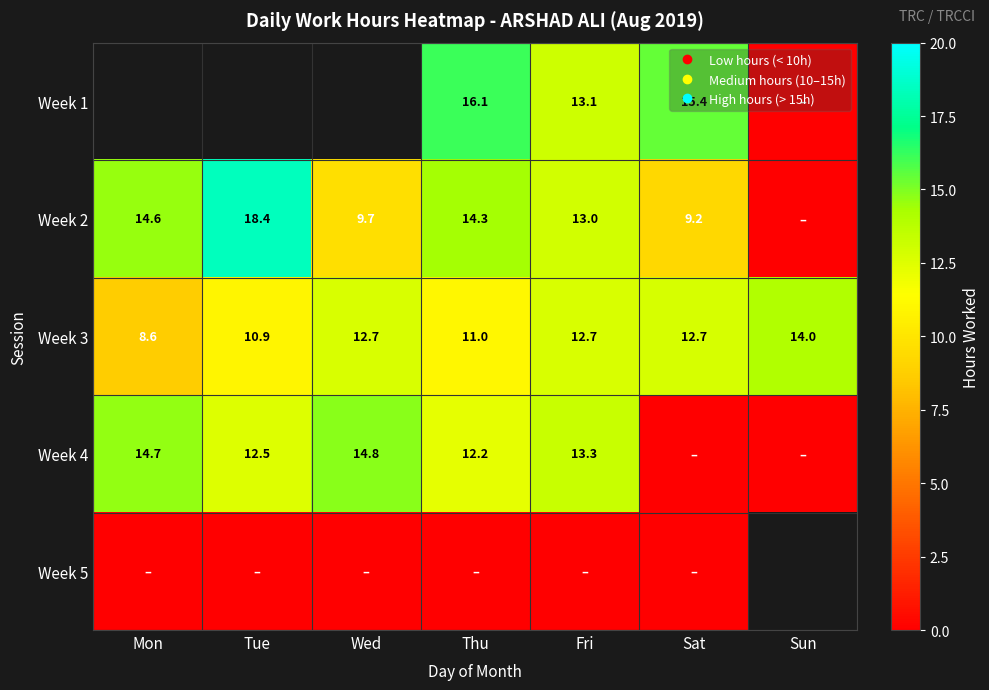

How many series are shown in this chart?

5